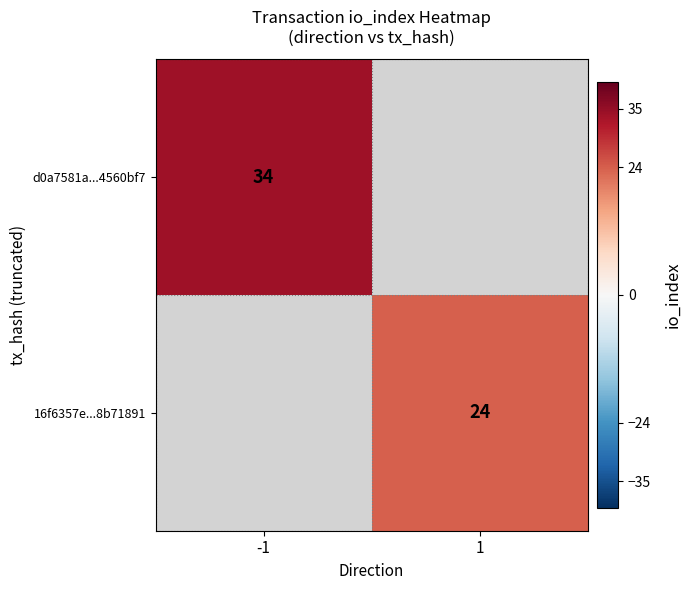

Which label corresponds to the smallest value in the chart?

1